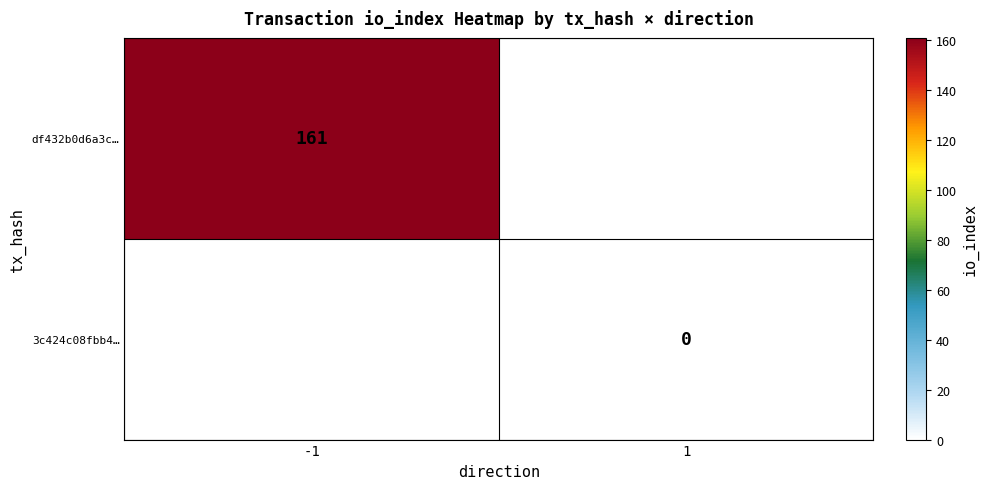

The value of df432b0d6a3c… at -1 is 161. True or false?

True